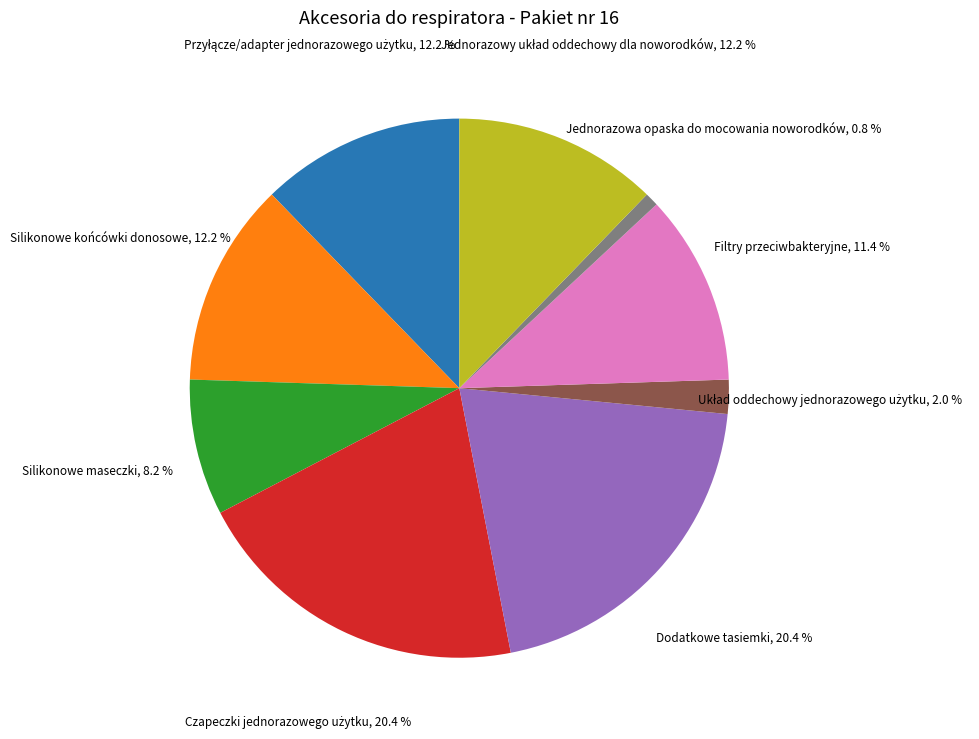

To the nearest percent, what is the difference between the largest and smallest slice percentages?

20%